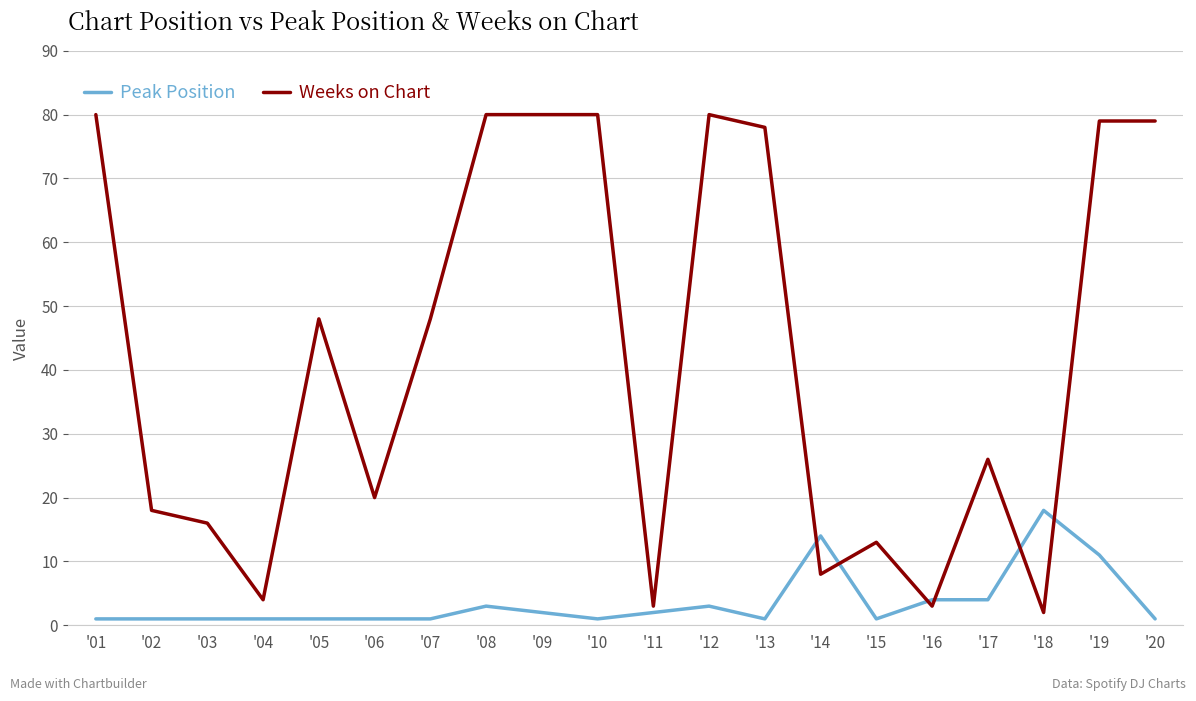

Between which two adjacent categories do Weeks on Chart and Peak Position first intersect?

'13 and '14